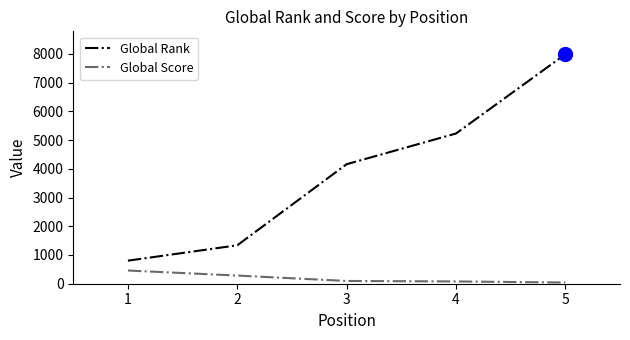

What is the maximum value shown in the chart?

7987